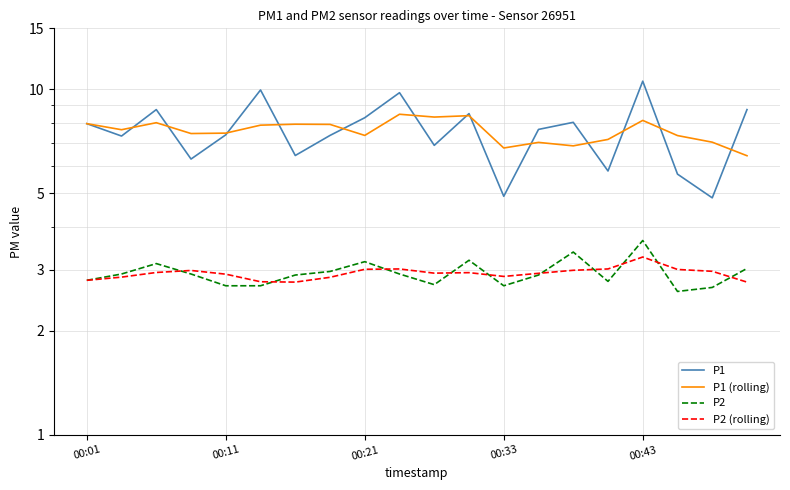

What is the highest value of the P2 series?

3.6